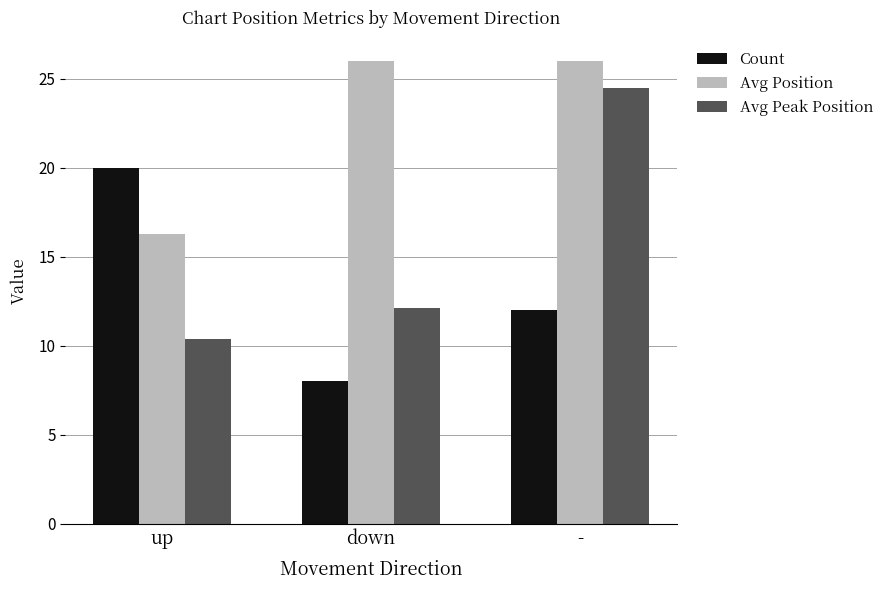

At how many categories does at least one series exceed 24?

2